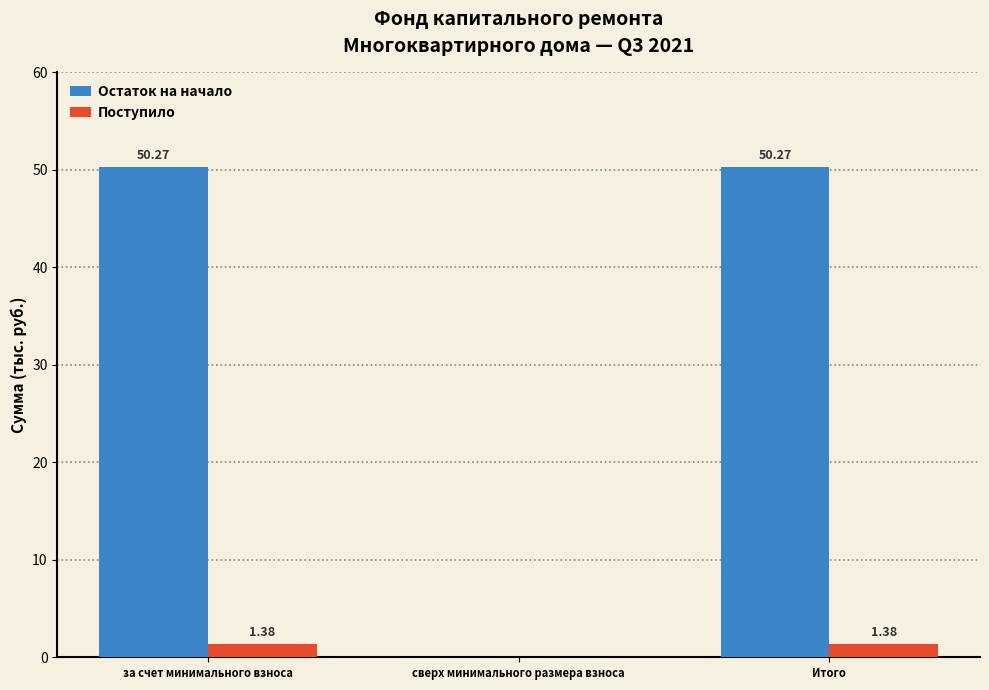

At which label does Поступило first exceed 1?

за счет минимального взноса